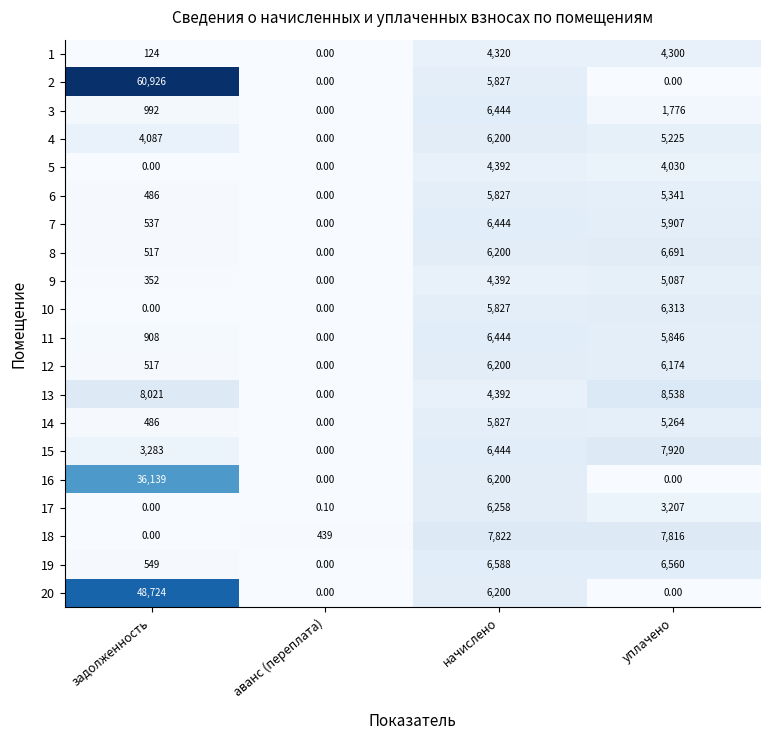

How many values in 20 are above zero?

2